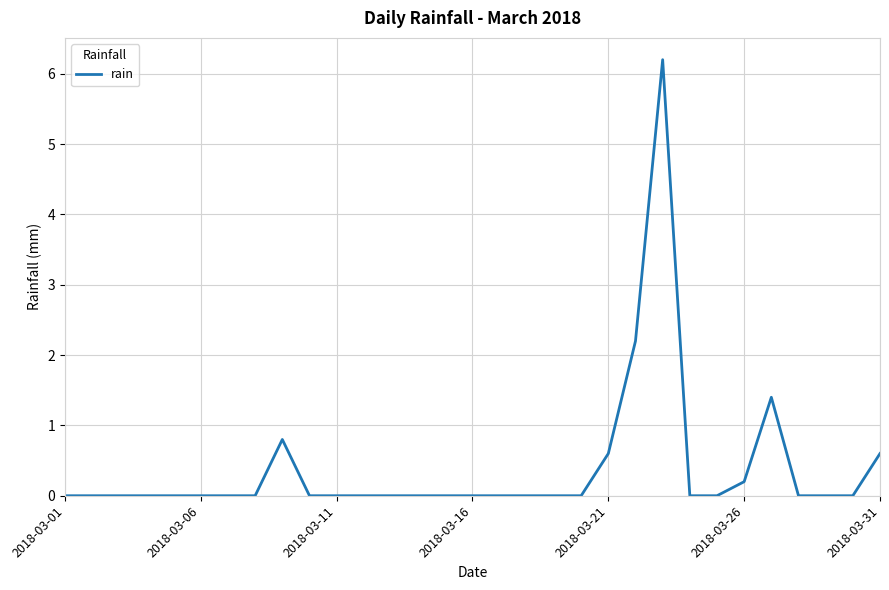

What is the sum of all values?

12.0